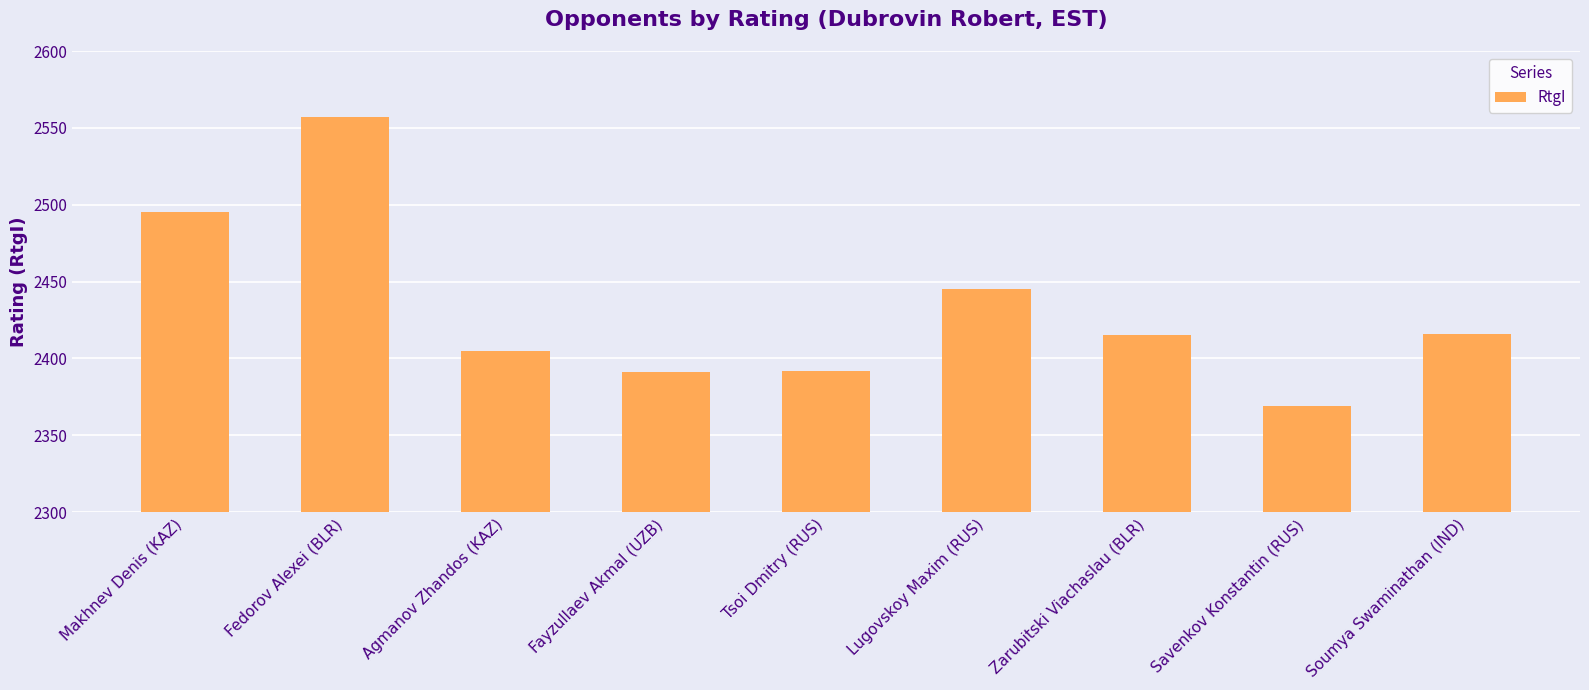

How many categories are shown in the chart?

9